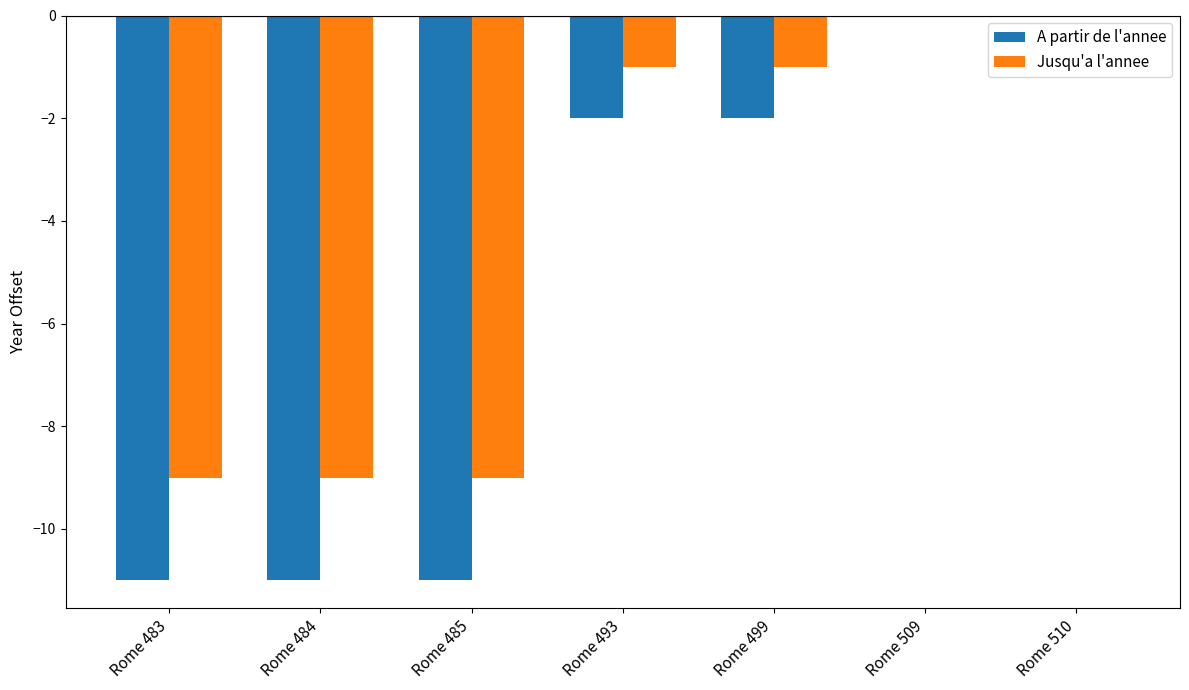

Reading left to right, list all the values displayed in this chart.

A partir de l'annee: -11	-11	-11	-2	-2	0	0
Jusqu'a l'annee: -9	-9	-9	-1	-1	0	0